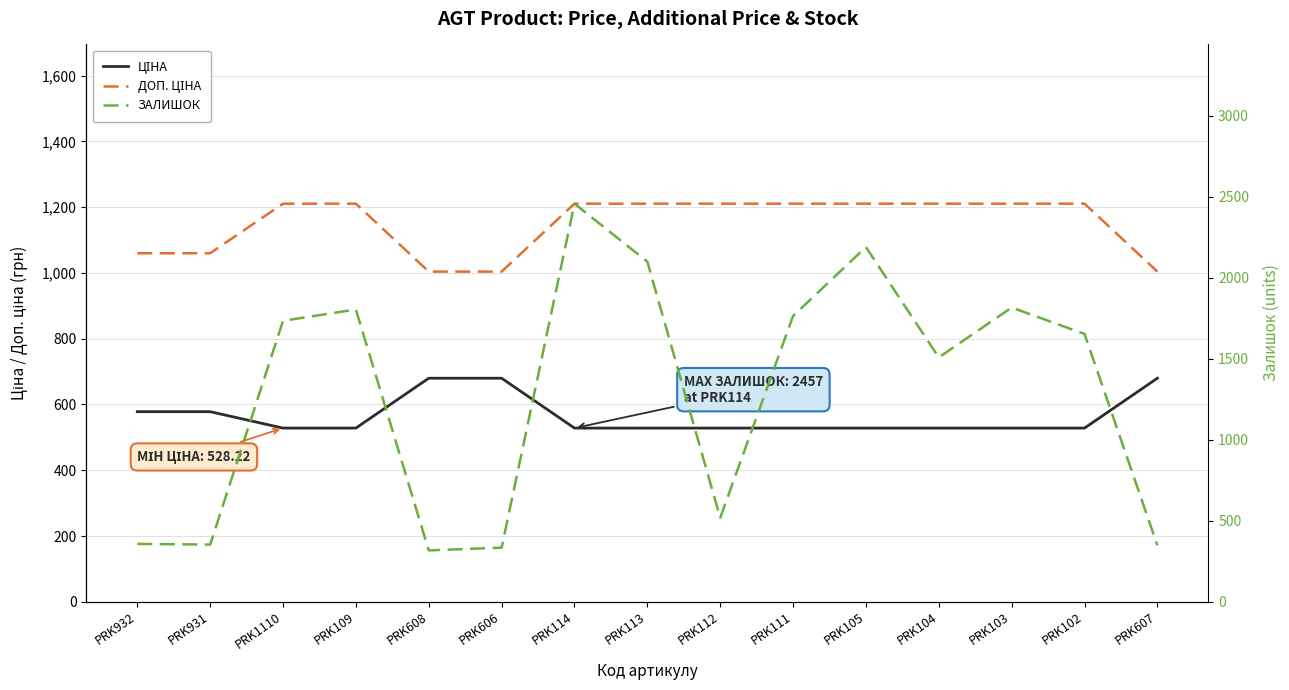

Between PRK114 and PRK112, which series saw the biggest shift?

ЗАЛИШОК (Залишок)